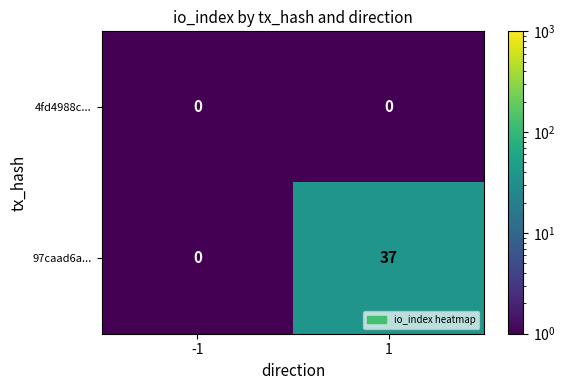

At which category is the sum across all series the highest?

1